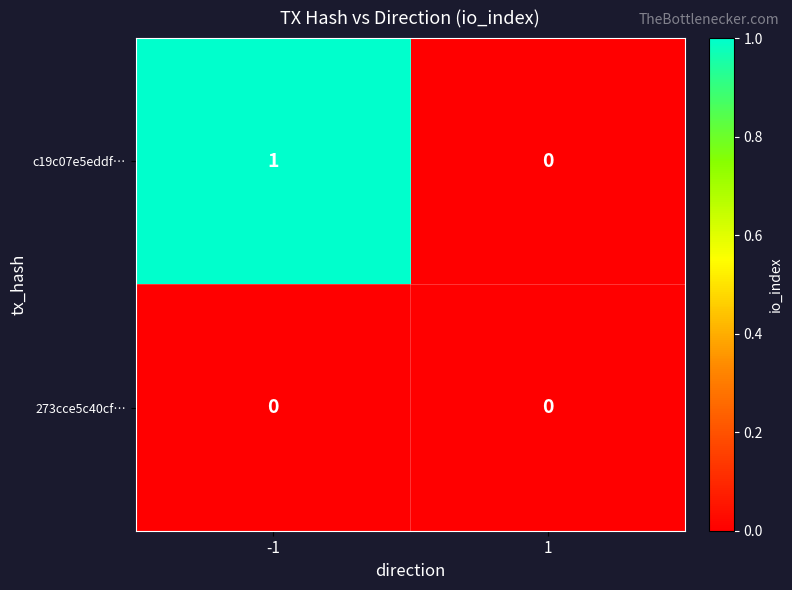

Reading left to right, list all the values displayed in this chart.

c19c07e5eddf…: -1=1	1=0
273cce5c40cf…: -1=0	1=0